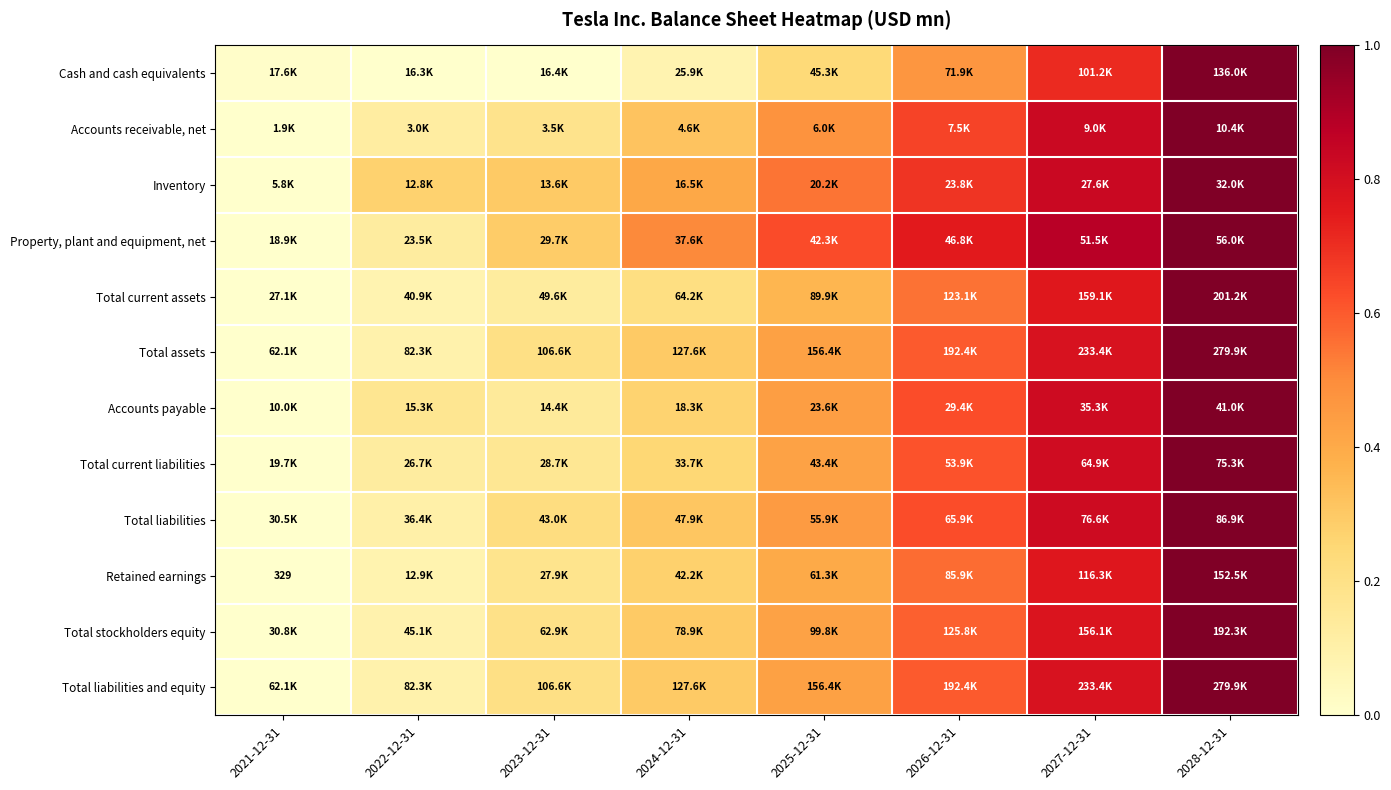

The value of Total assets at 2022-12-31 is 0.0. True or false?

False